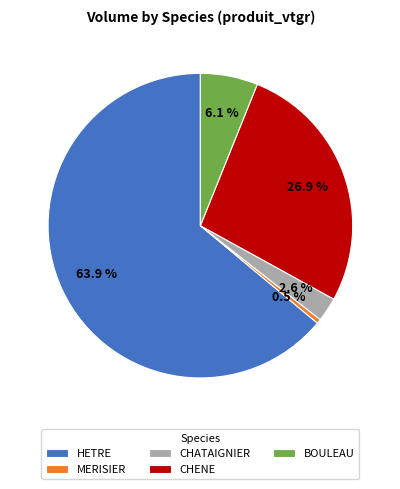

Is the sum of HETRE and CHATAIGNIER greater than half?

Yes